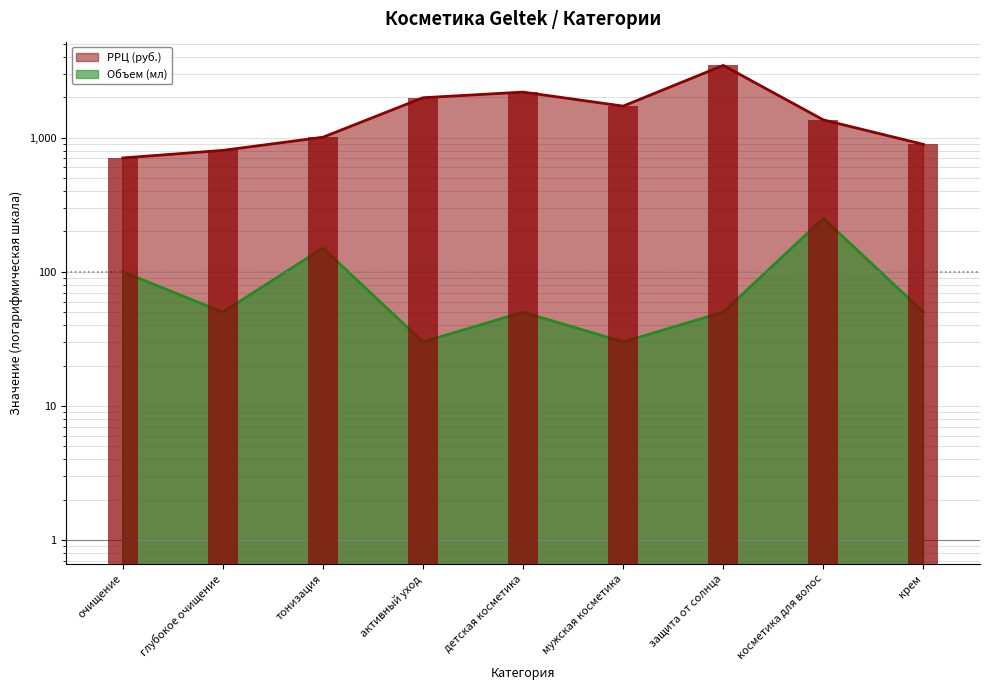

What is the minimum value shown in the chart?

30